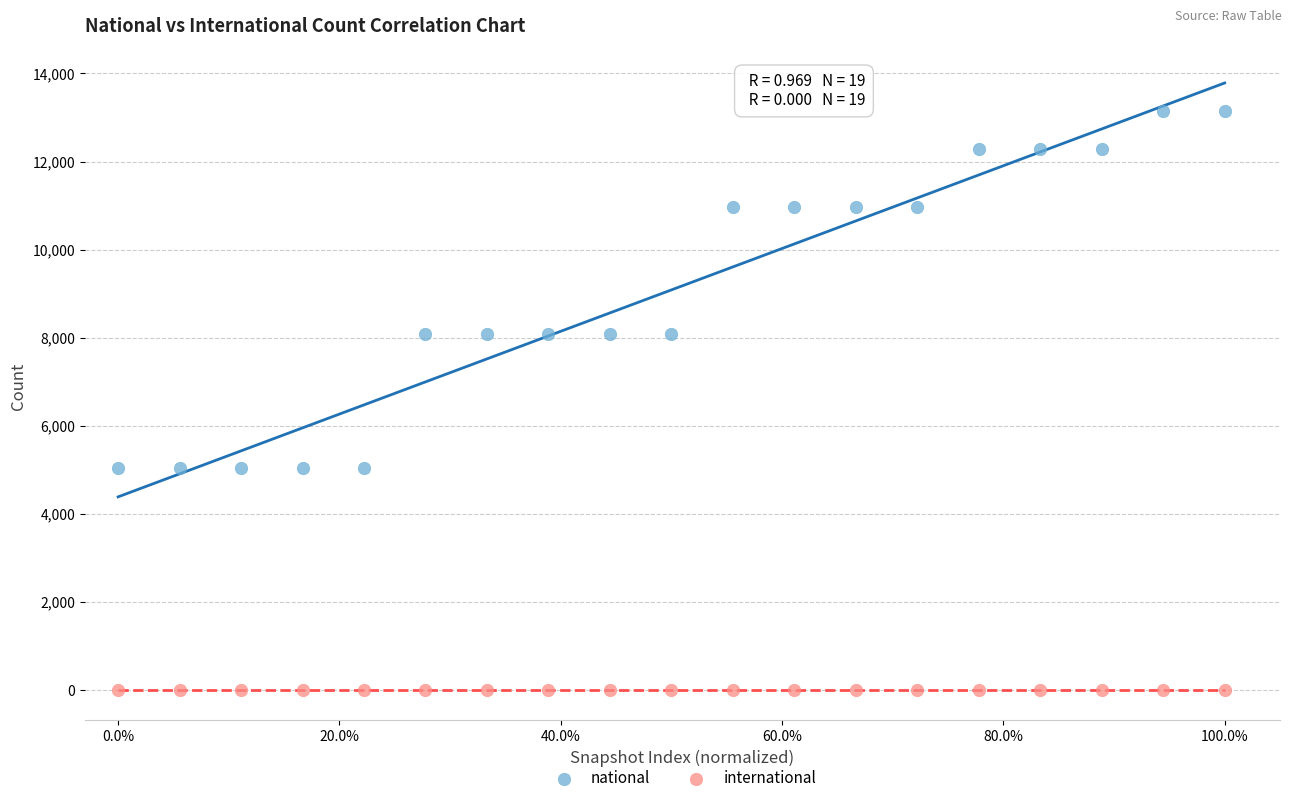

Which series reaches the maximum Y coordinate?

national